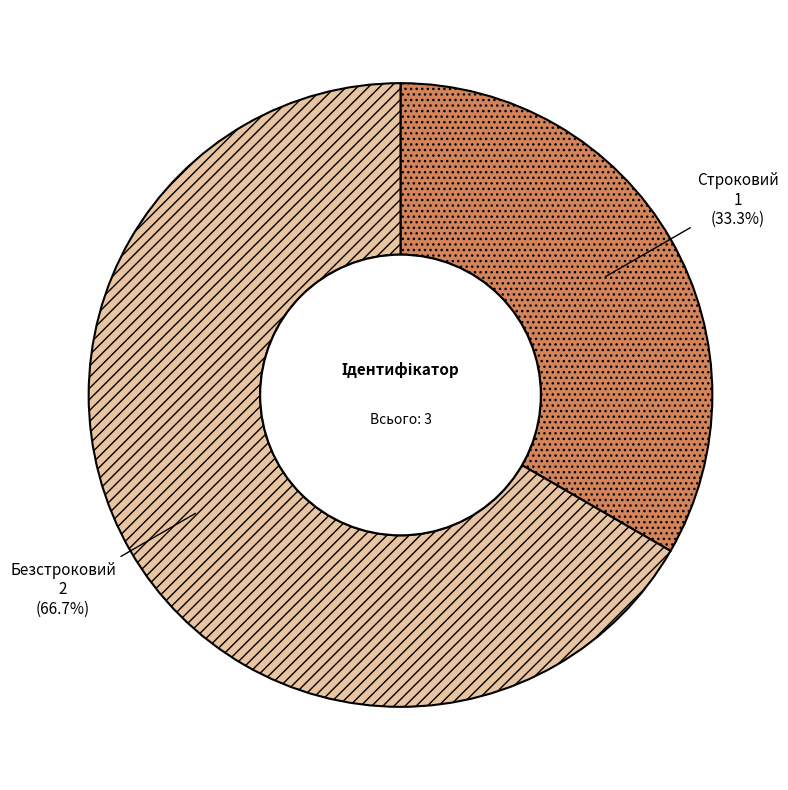

What percentage is the Безстроковий slice, to the nearest percent?

67%